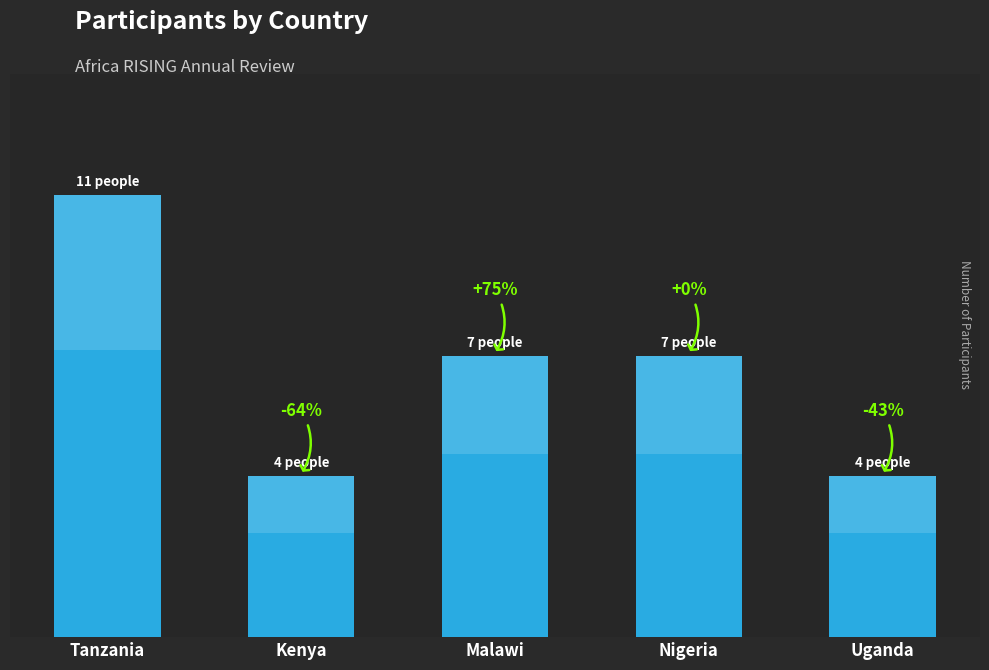

What is the label of the 3rd bar from the right?

Malawi